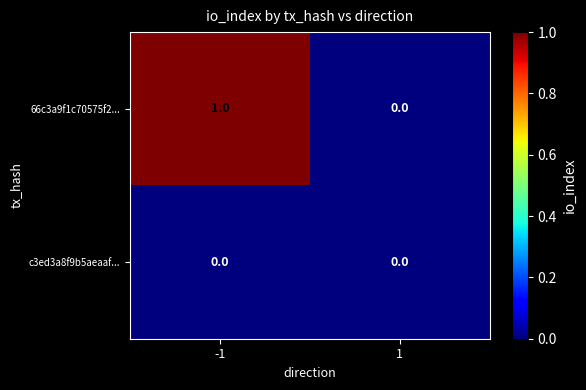

Is the value of c3ed3a8f9b5aeaaf... at 1 greater than the value of 66c3a9f1c70575f2... at -1?

No